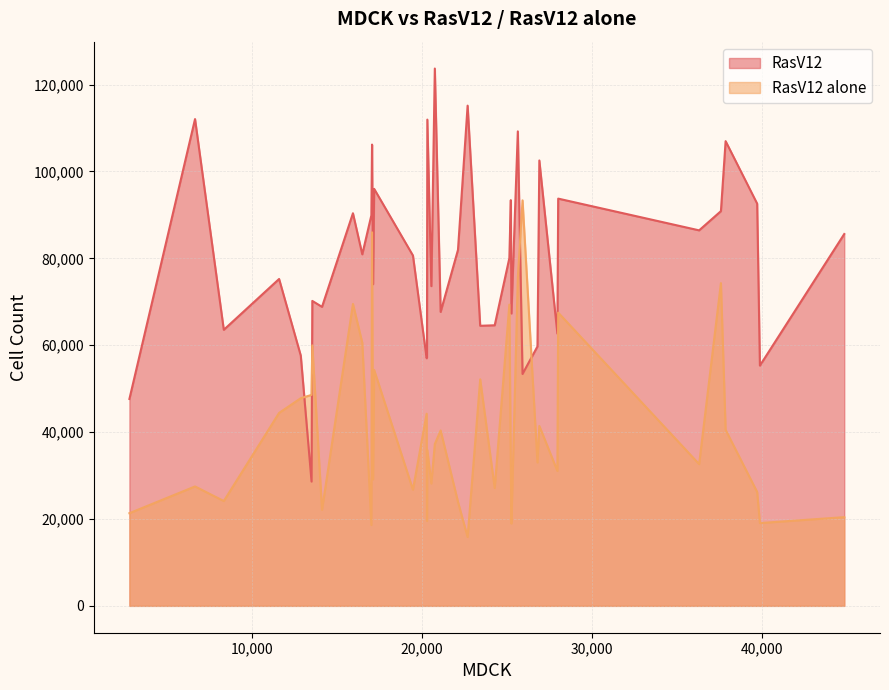

Which series has the widest spread of values?

RasV12